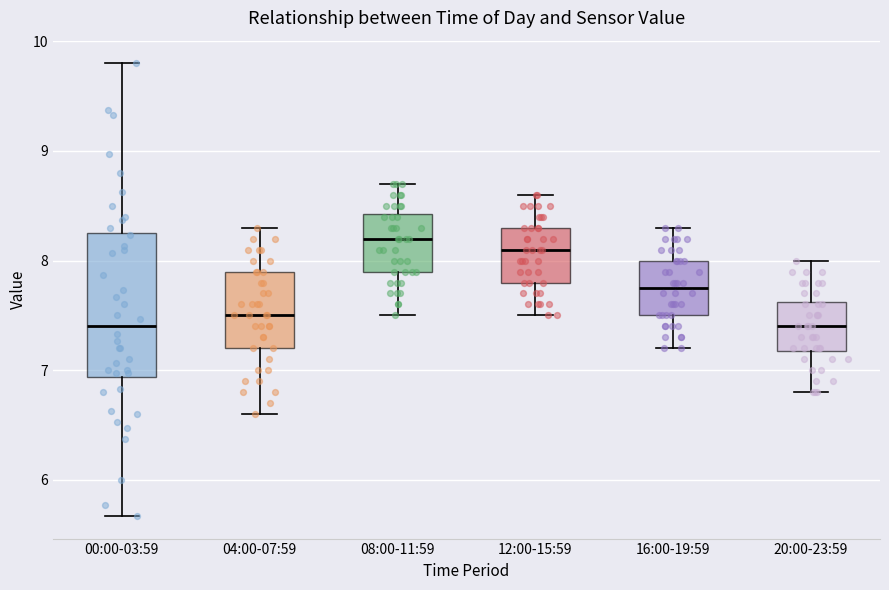

Reading left to right, read every box against the y-axis: the position of its median line, the range the box covers, and the ends of its whiskers. The values are not printed on the chart, so give them approximately, as read against the axis.

00:00-03:59: median 7.4, box 6.9 to 8.2, whiskers 5.7 to 9.8
04:00-07:59: median 7.5, box 7.2 to 7.9, whiskers 6.6 to 8.3
08:00-11:59: median 8.2, box 7.9 to 8.4, whiskers 7.5 to 8.7
12:00-15:59: median 8.1, box 7.8 to 8.3, whiskers 7.5 to 8.6
16:00-19:59: median 7.8, box 7.5 to 8.0, whiskers 7.2 to 8.3
20:00-23:59: median 7.4, box 7.2 to 7.6, whiskers 6.8 to 8.0